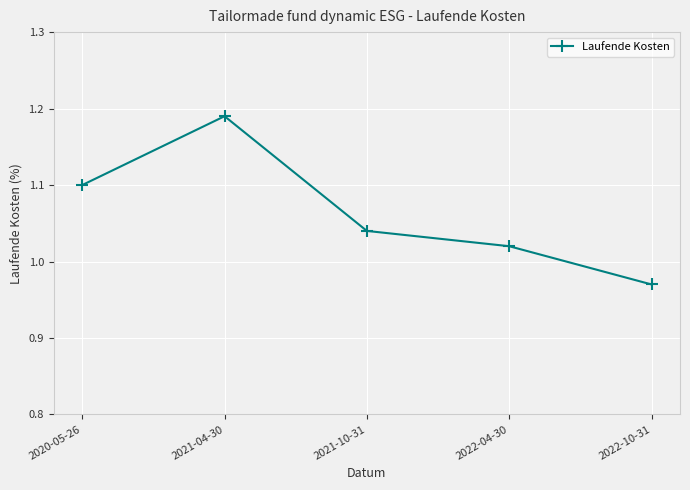

The value at 2020-05-26 is 1.9. True or false?

False